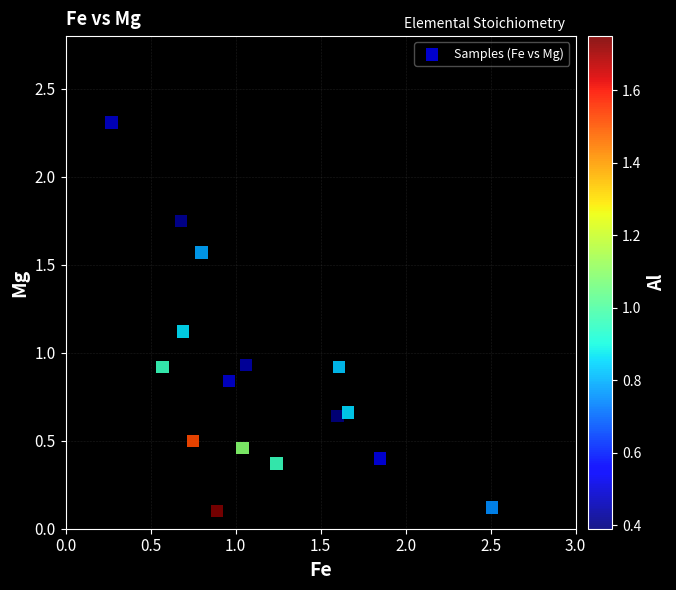

What is the range of X values (max minus min)?

2.2